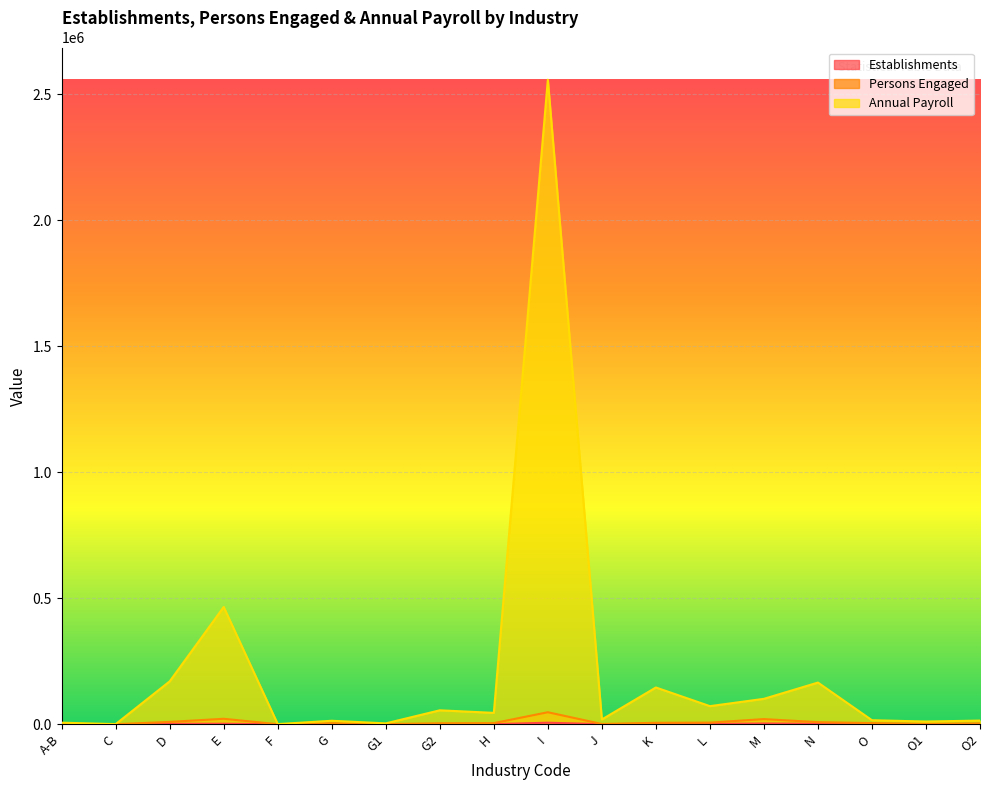

What is the difference between the maximum and minimum values in the Establishments series?

5895